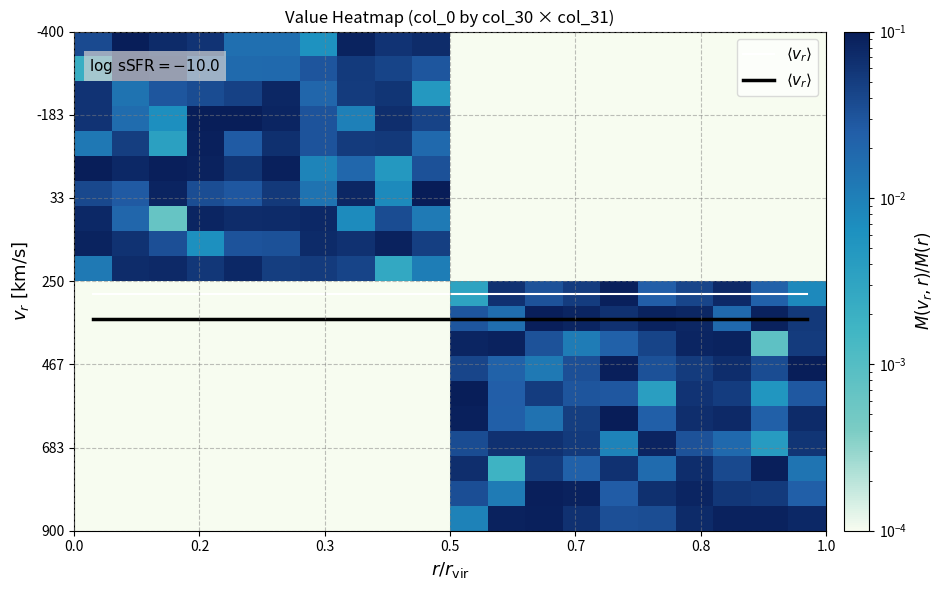

At which category is the sum across all series the highest?

16